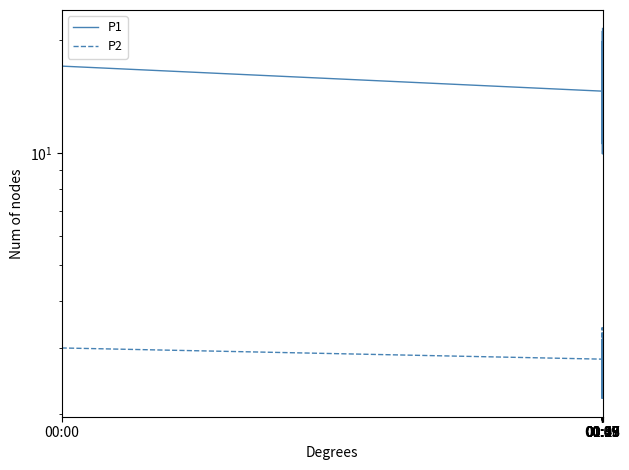

List the series in order of their peak value, highest first.

P1, P2